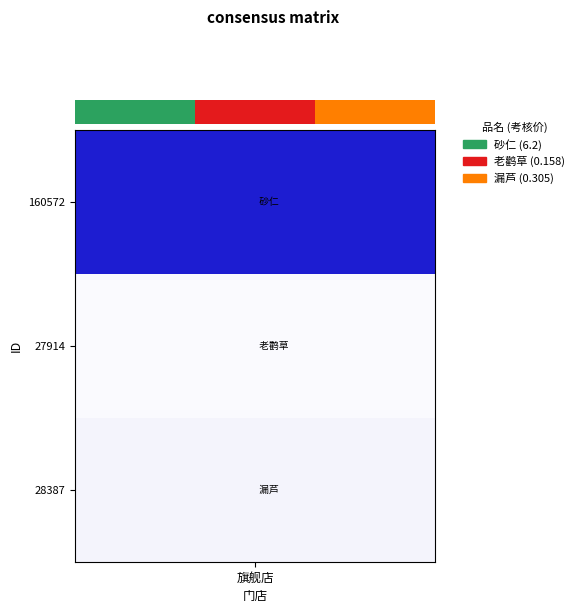

Reading left to right, transcribe all the data shown in this chart.

0=6.2	1=0.2	2=0.3